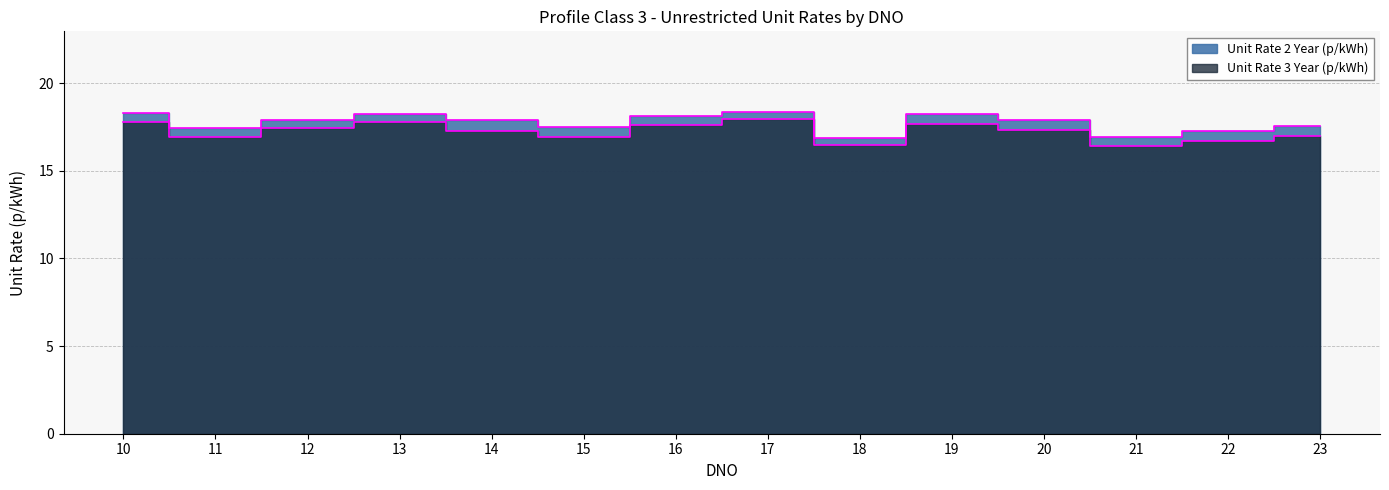

Which series has the largest total across all categories?

Unit Rate 2 Year (p/kWh)